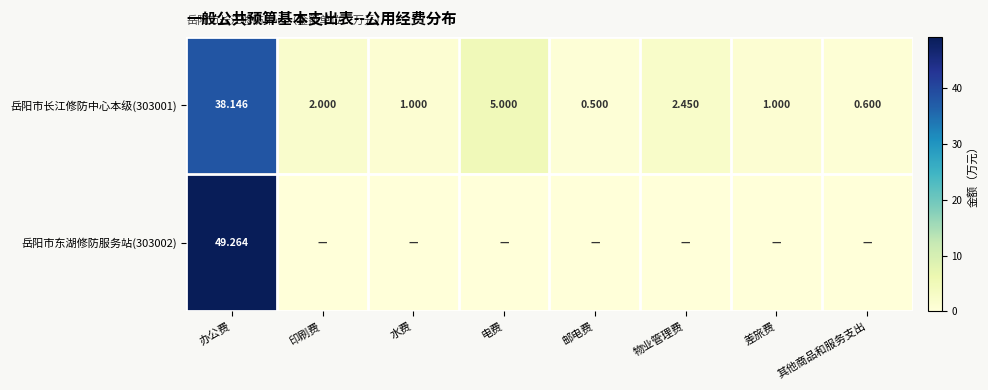

Which category has the highest value in the 岳阳市长江修防中心本级(303001) series?

办公费